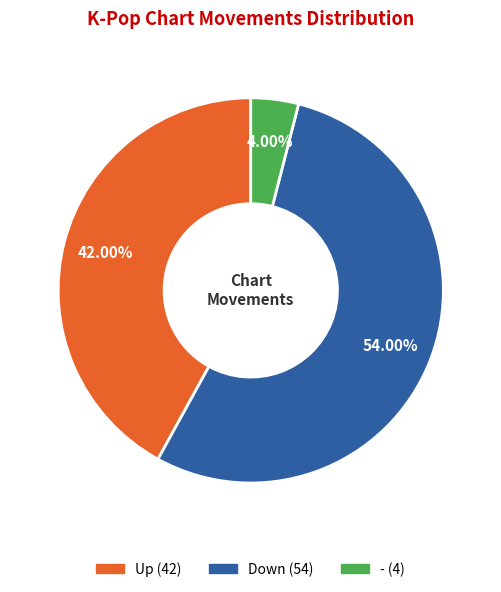

Is there any slice that represents more than half of the pie?

Yes